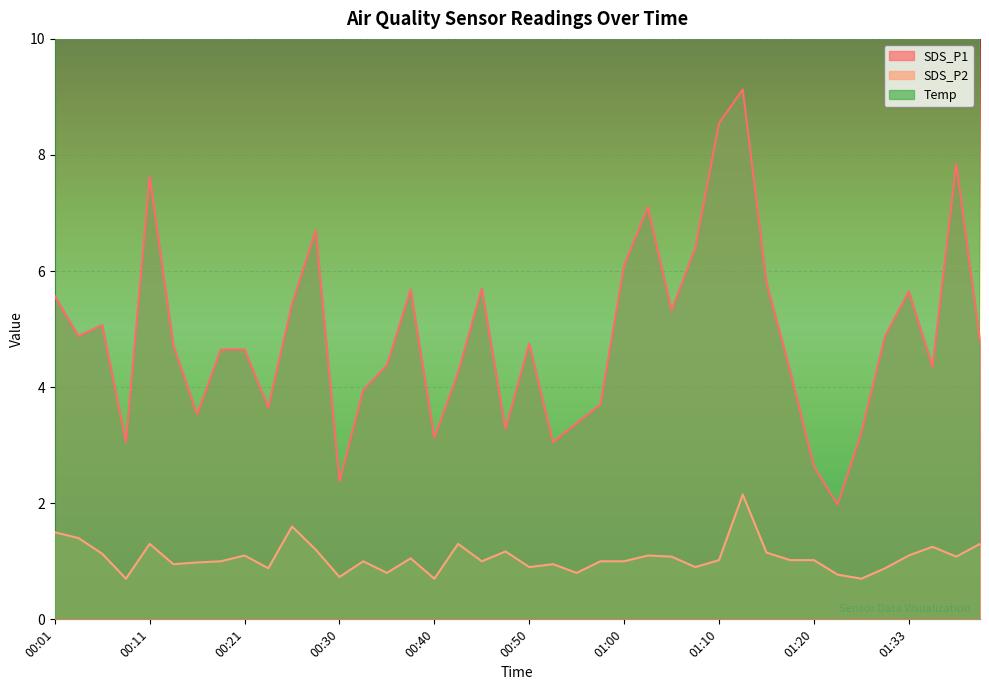

What value does the Temp series have at 01:35?

14.5